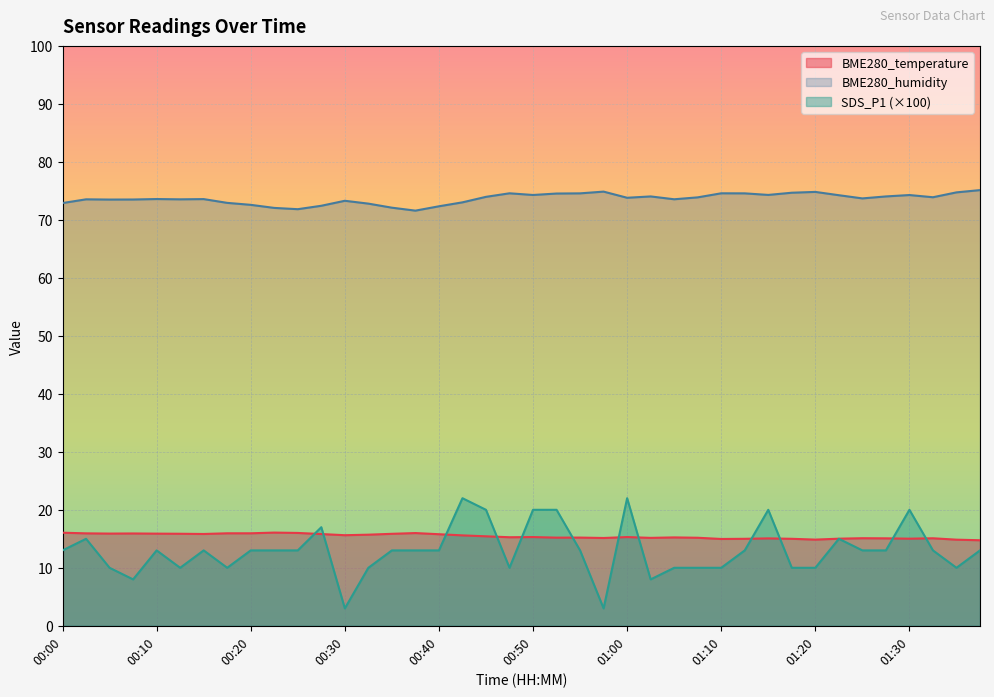

The BME280_humidity series shows 22.4 at 00:58. True or false?

False